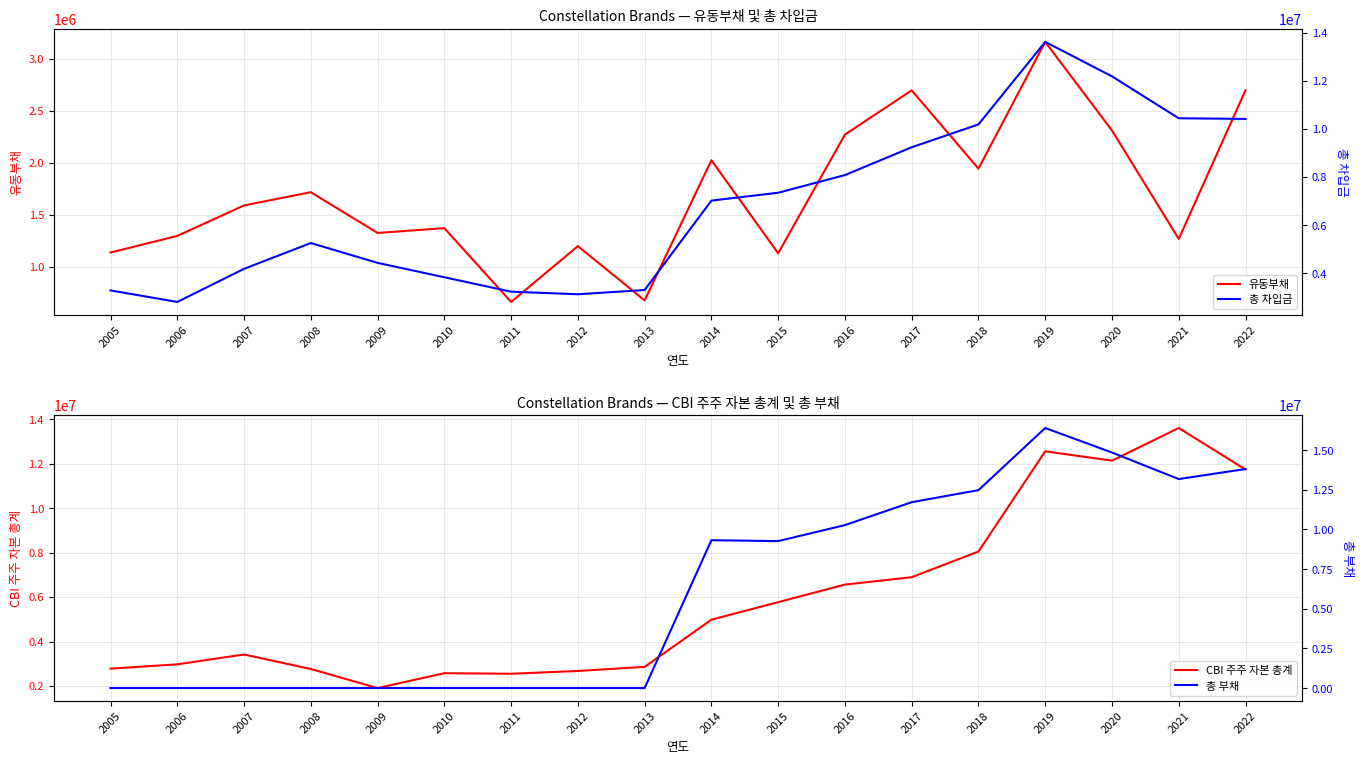

At which category is the sum across all series the highest?

2019